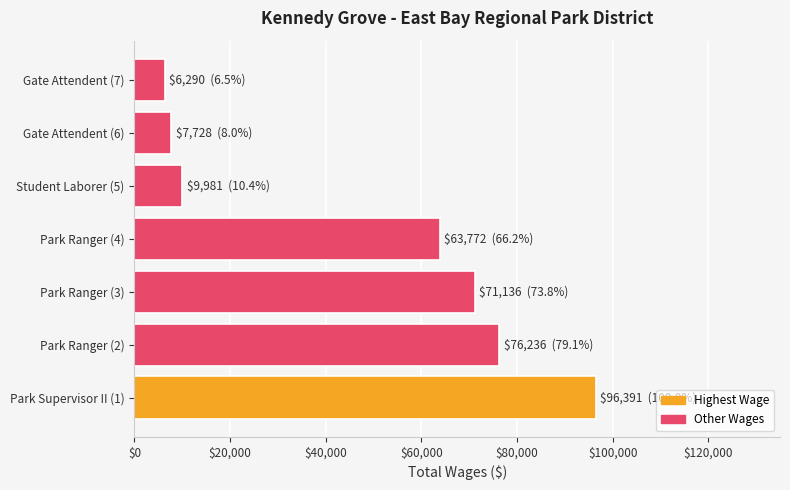

Is it true that the value at Park Ranger (2) is 76236?

True